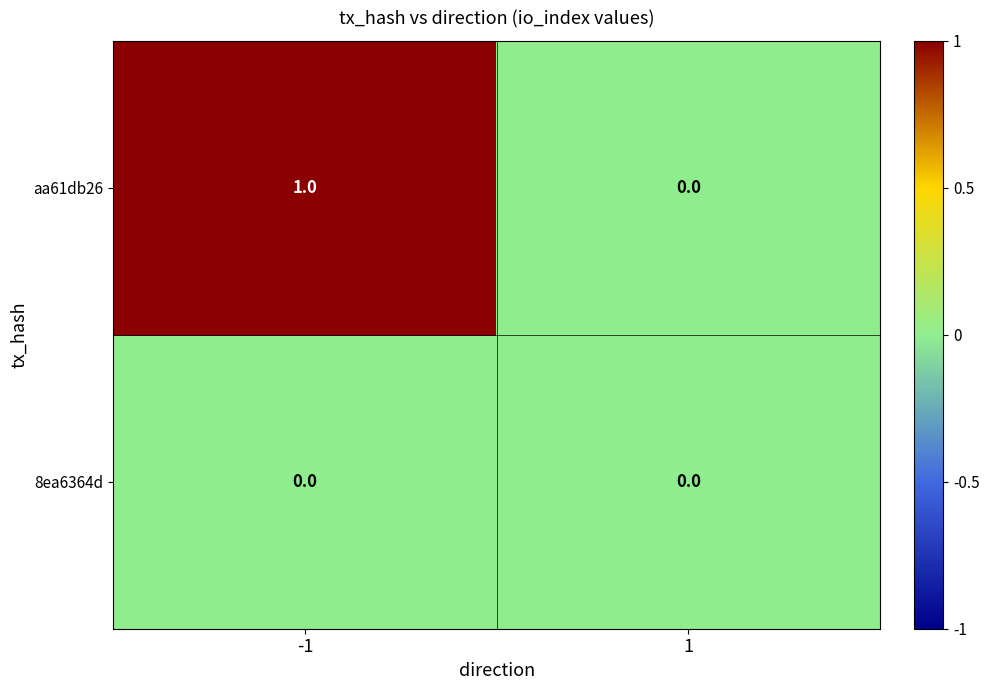

Which series has the largest total across all categories?

aa61db26